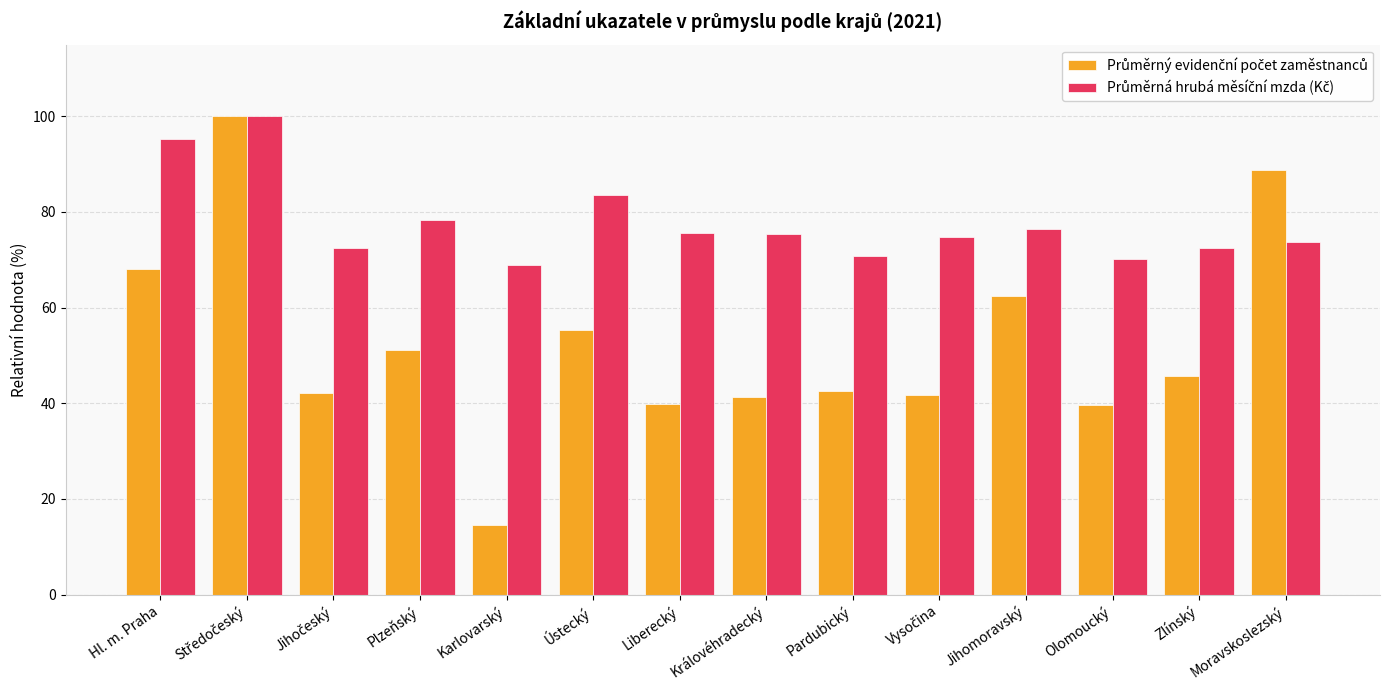

What is the spread (max minus min) of values at Ústecký?

28.4